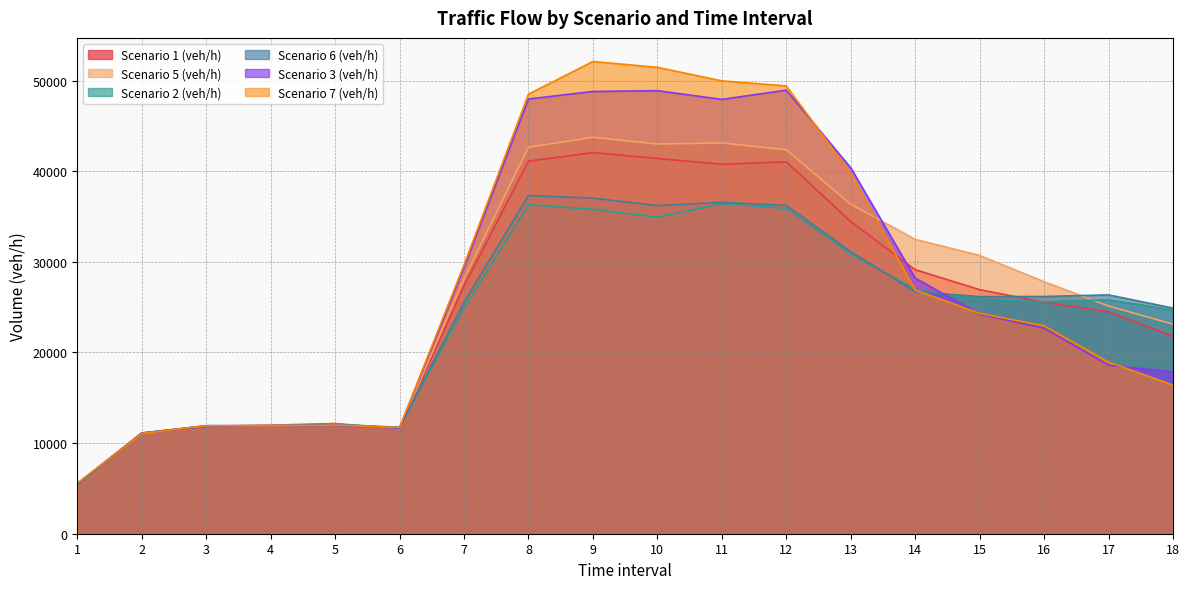

Rank the series at 11 from lowest to highest value.

Scenario 2 (veh/h), Scenario 6 (veh/h), Scenario 1 (veh/h), Scenario 5 (veh/h), Scenario 3 (veh/h), Scenario 7 (veh/h)